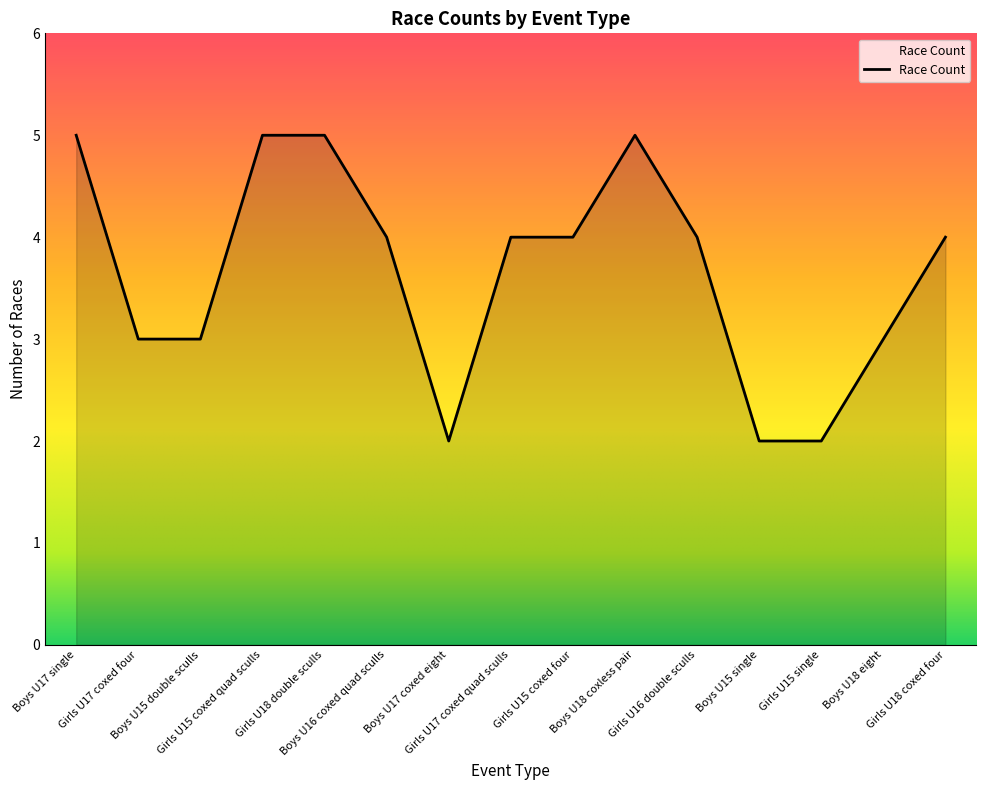

What is the difference between the maximum and minimum values?

3